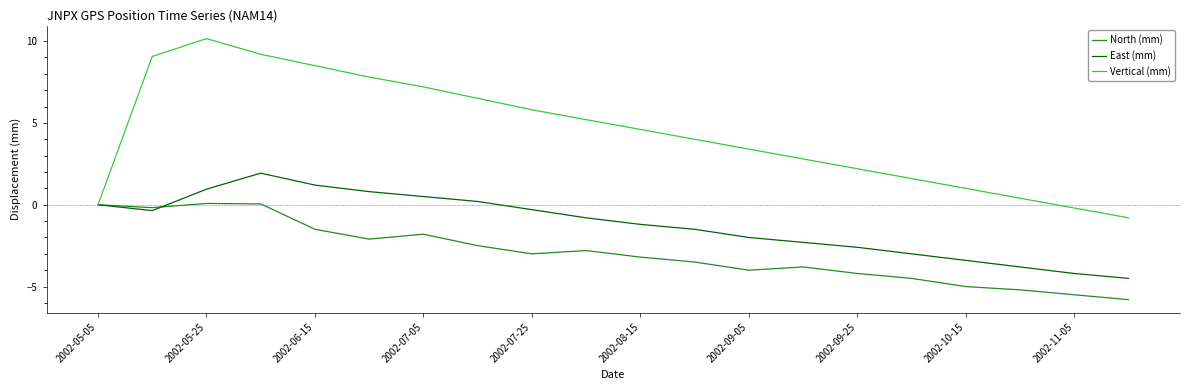

How many lines are shown in the chart?

3